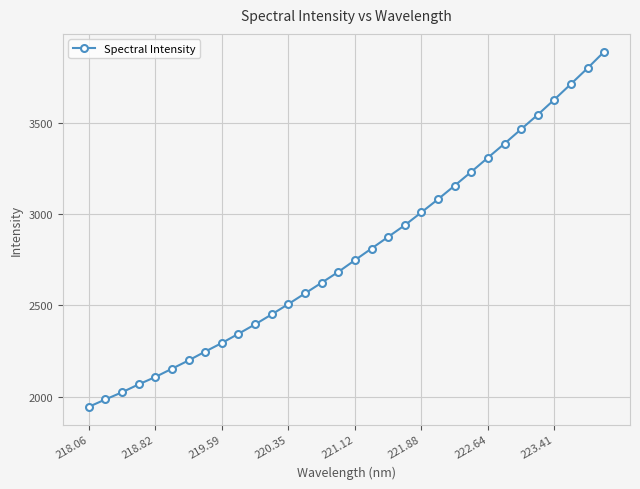

Count the number of categories in the chart.

32